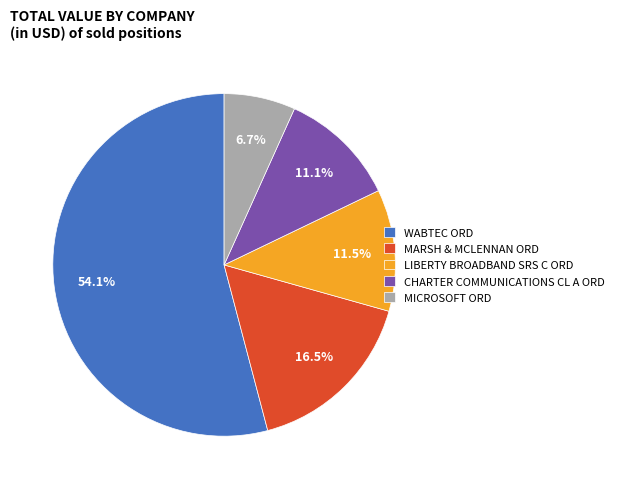

To the nearest percent, what is the average slice percentage?

20%